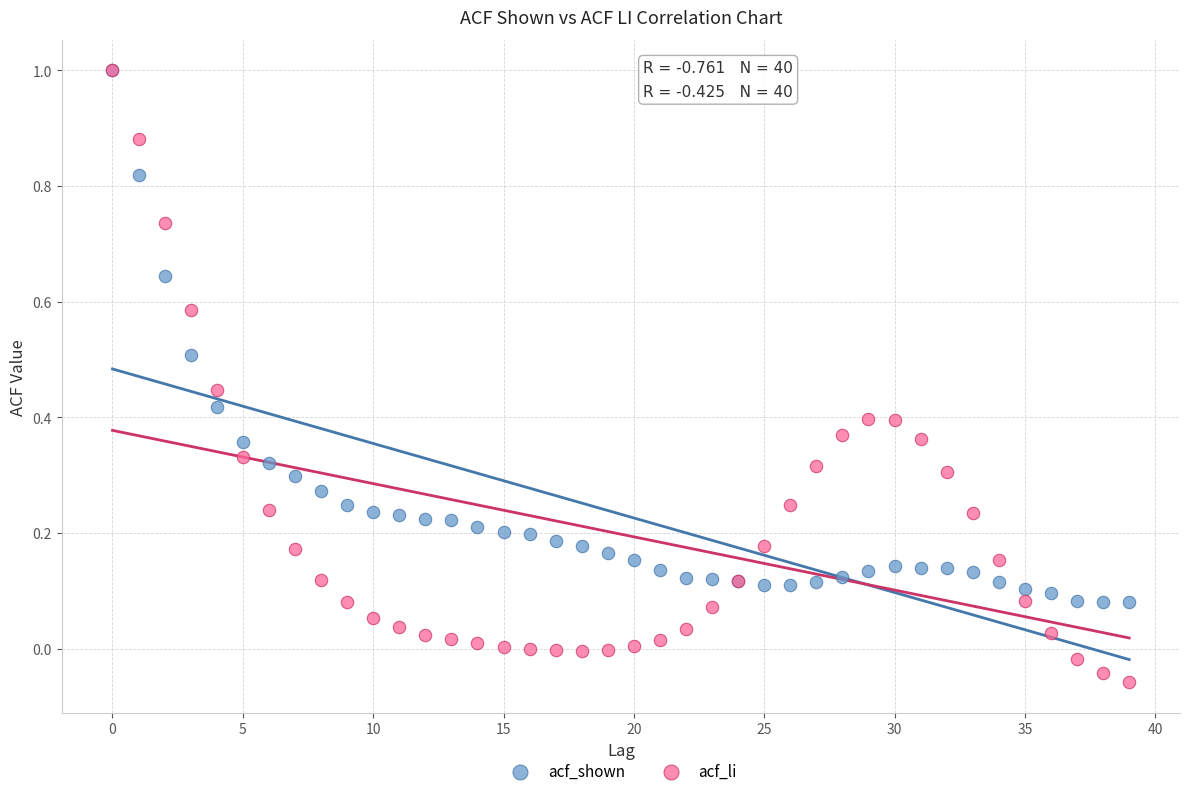

What are all the series names shown in the legend?

acf_shown, acf_li